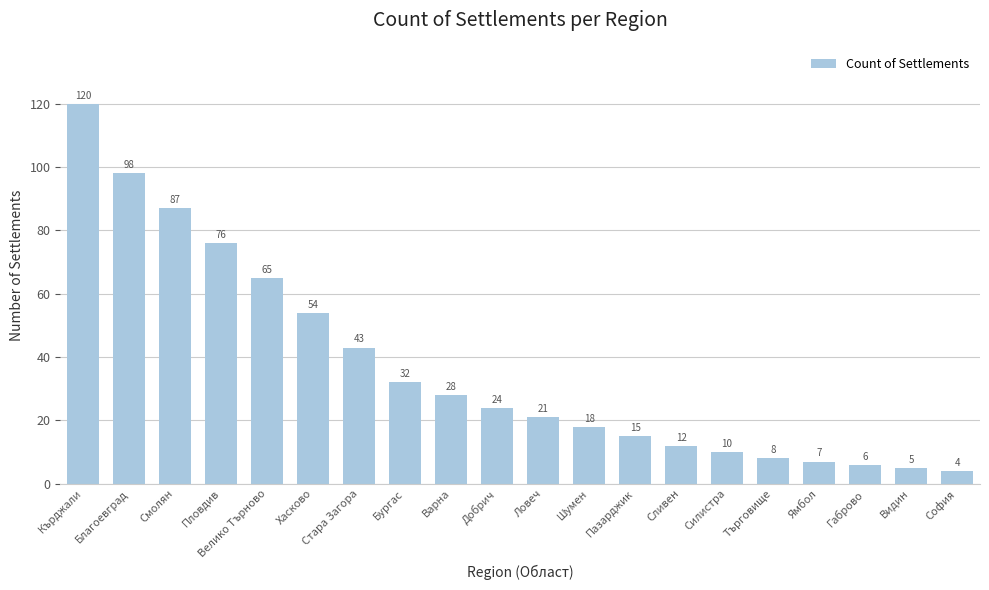

Are the bars grouped side by side (vs. stacked)?

No